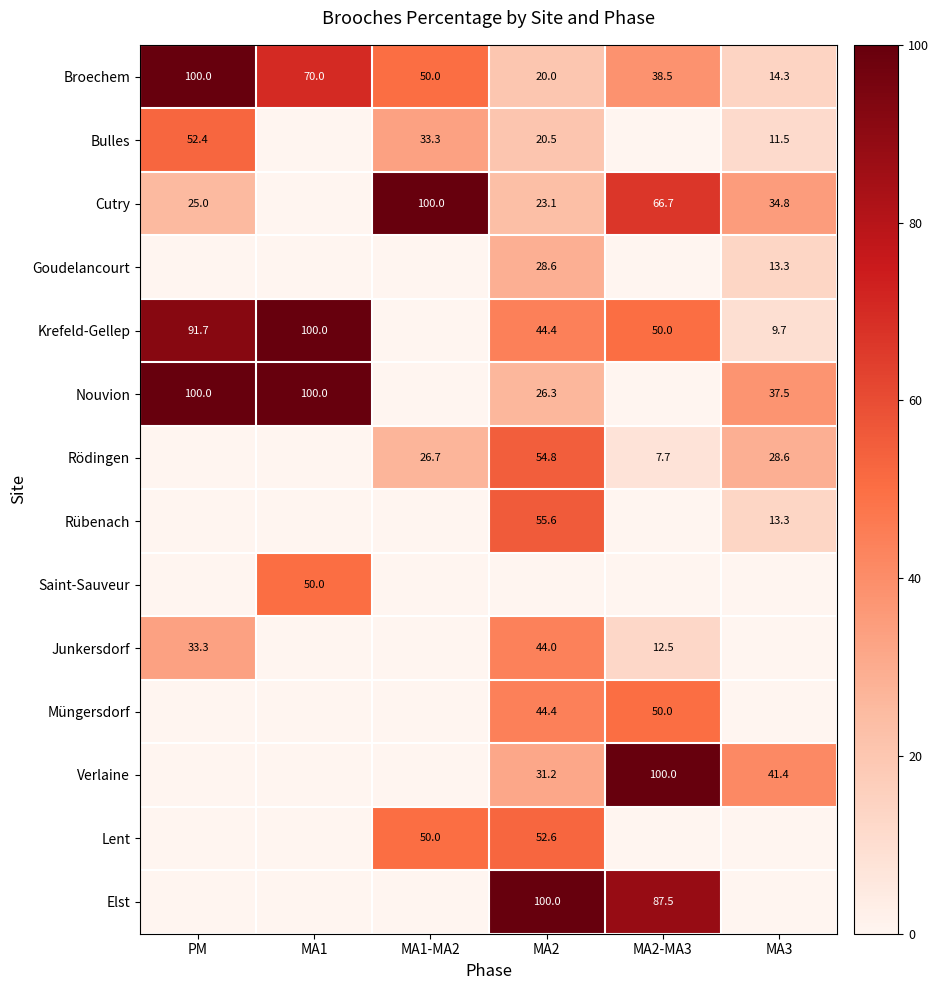

What is the greatest value displayed?

100.0